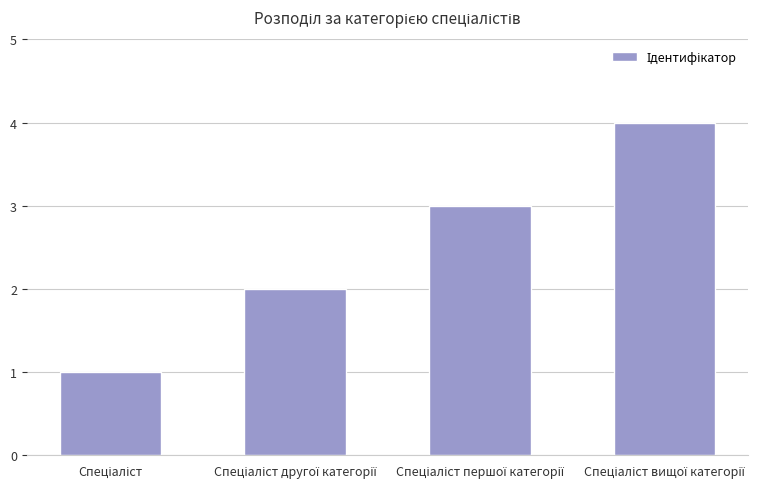

What is the maximum value shown in the chart?

4